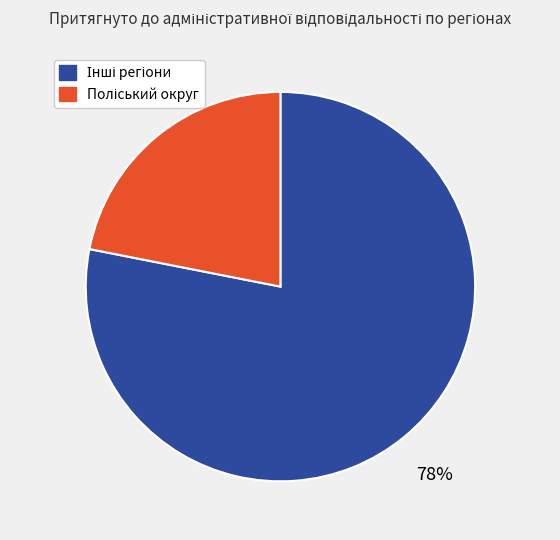

To the nearest percent, what is the difference between the largest and smallest slice percentages?

56%